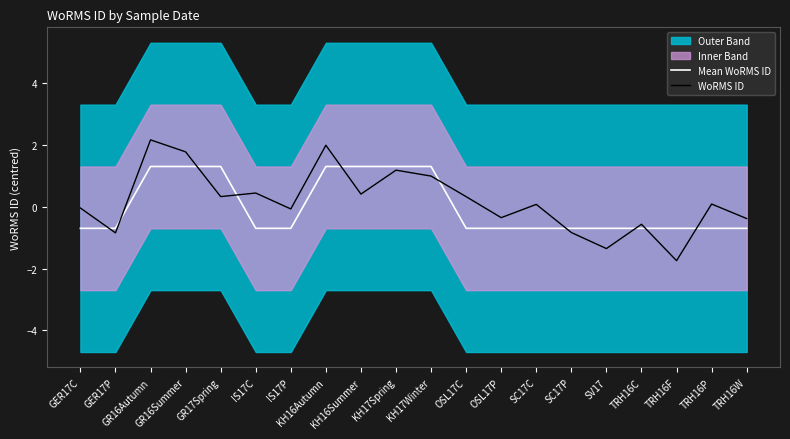

What is the spread (max minus min) of values at SC17P?

0.1